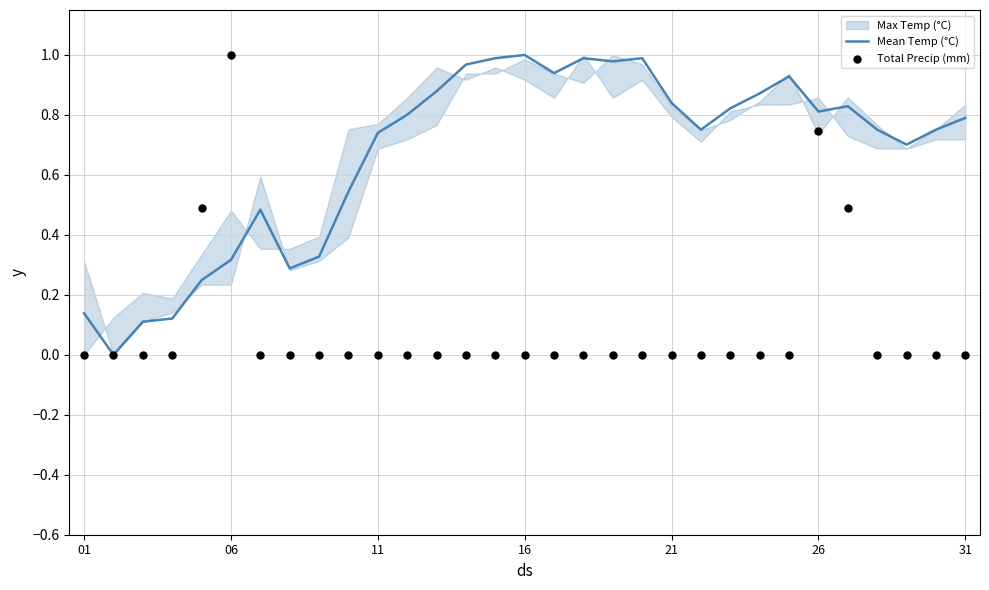

Which series contains the lowest Y value?

Mean Temp (°C)